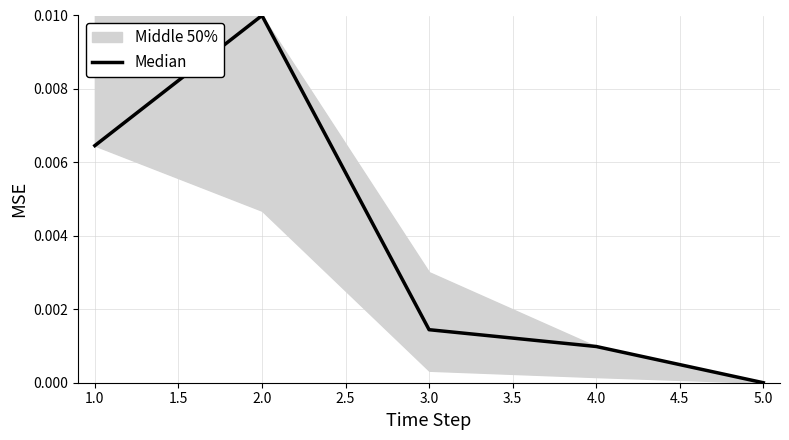

The value of Median at 5.0 is 0.0. True or false?

True